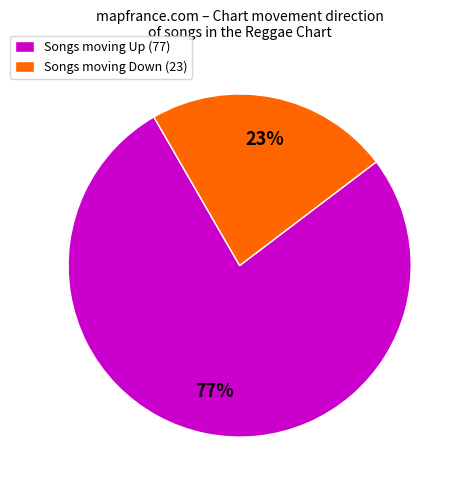

Approximately how many times larger is the value at Songs moving Up (77) compared to Songs moving Down (23)?

3.3